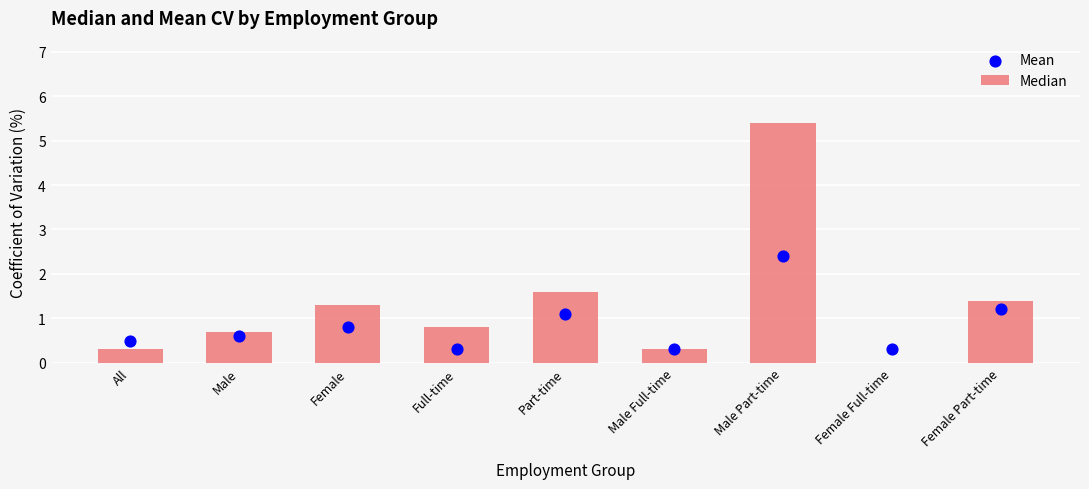

Is the value of Median at All greater than the value of Mean at Part-time?

No